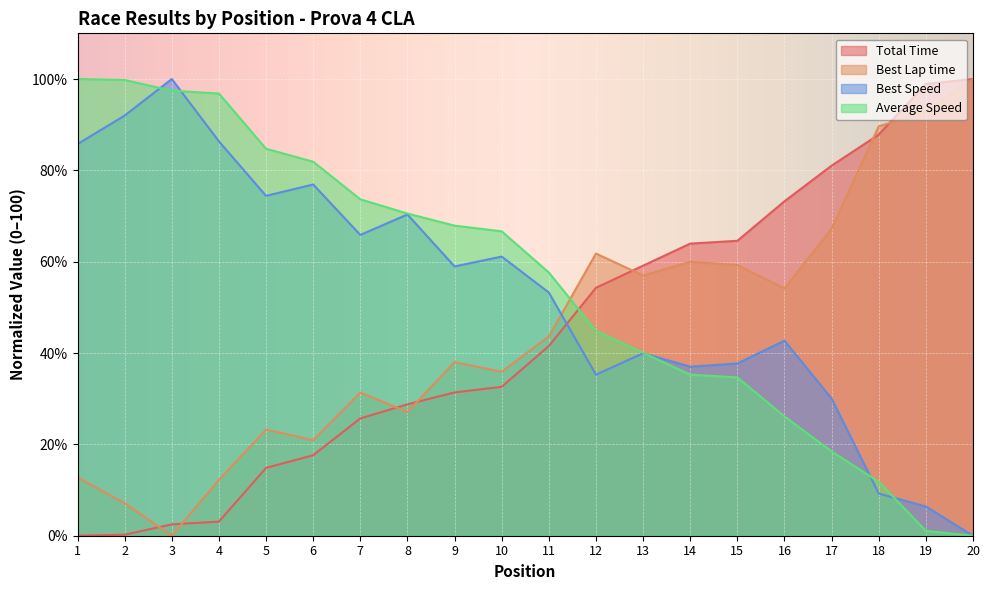

What are all the series names shown in the legend?

Total Time, Best Lap time, Best Speed, Average Speed